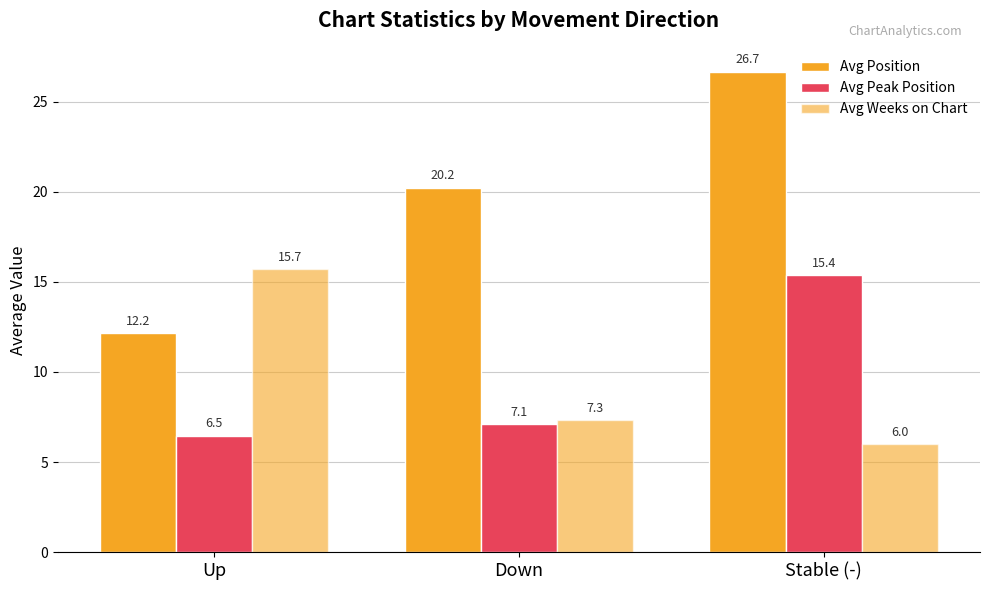

What is the approximate value of Avg Weeks on Chart at Up?

15.7